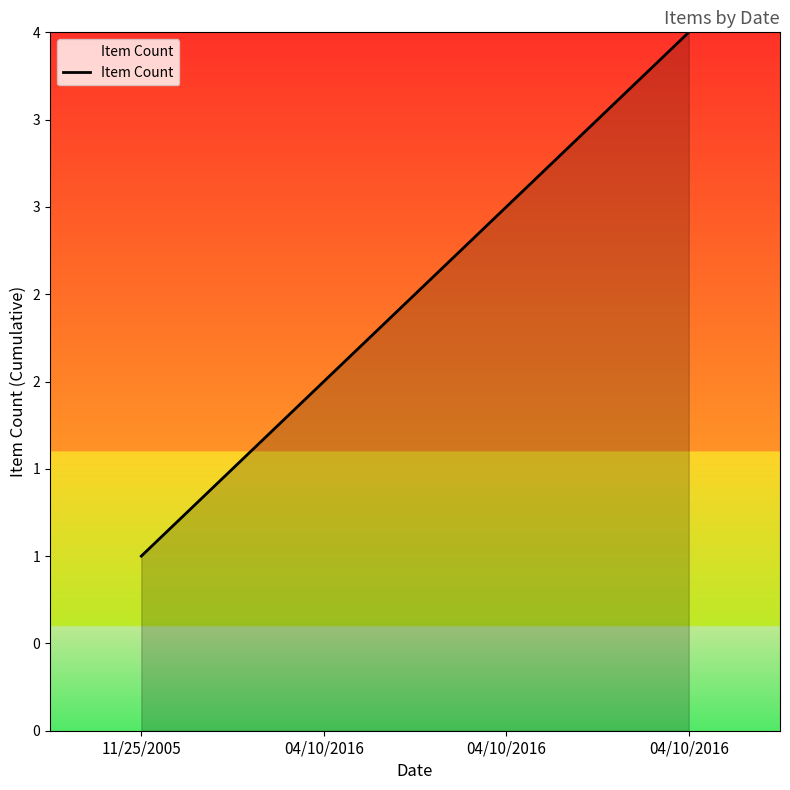

Rank the categories by value from highest to lowest.

04/10/2016, 04/10/2016, 04/10/2016, 11/25/2005